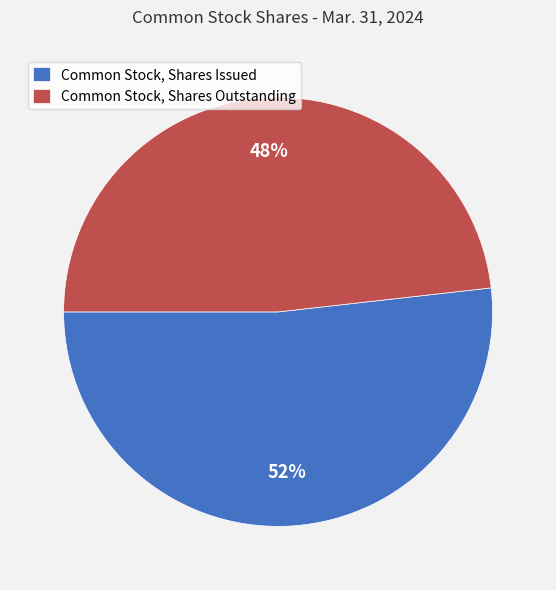

Is the sum of Common Stock, Shares Issued and Common Stock, Shares Outstanding greater than half?

Yes